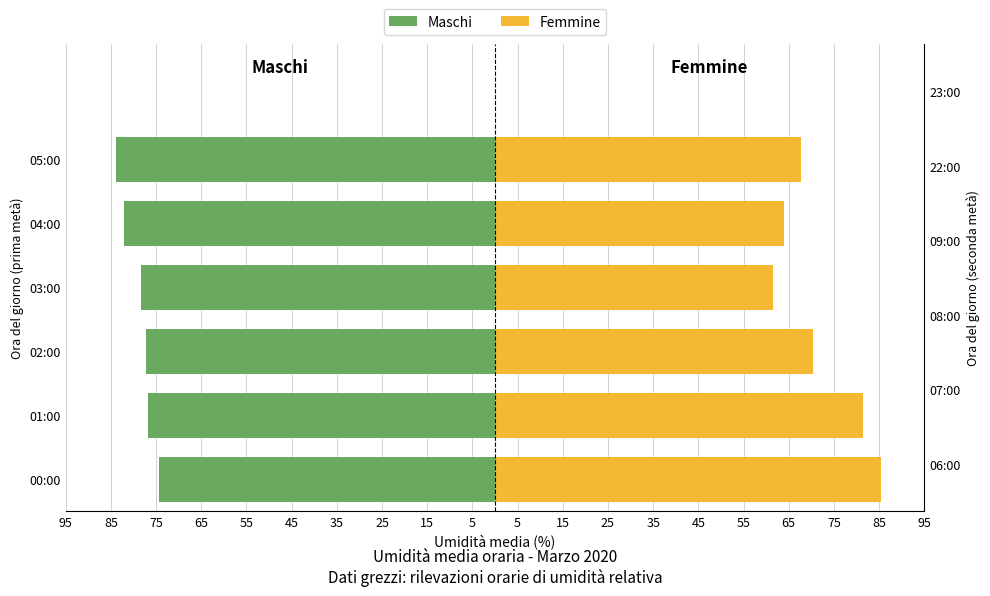

What is the difference between the second highest and minimum values in the Maschi series?

7.1